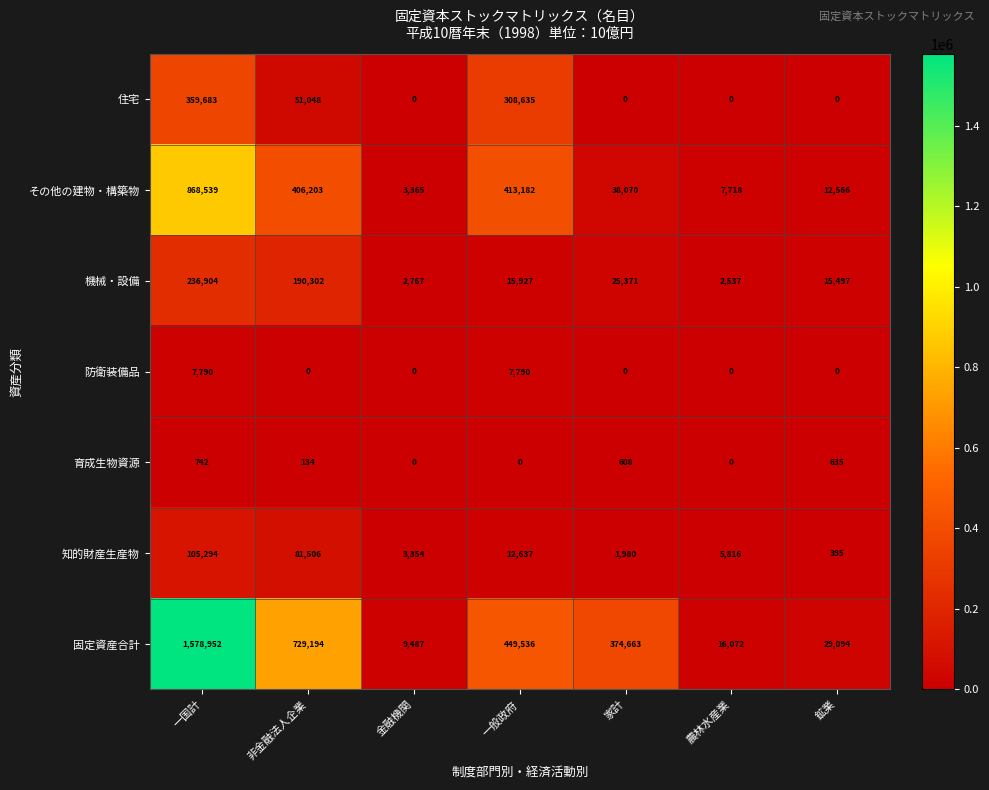

How many values in the 機械・設備 series are below 15927?

3